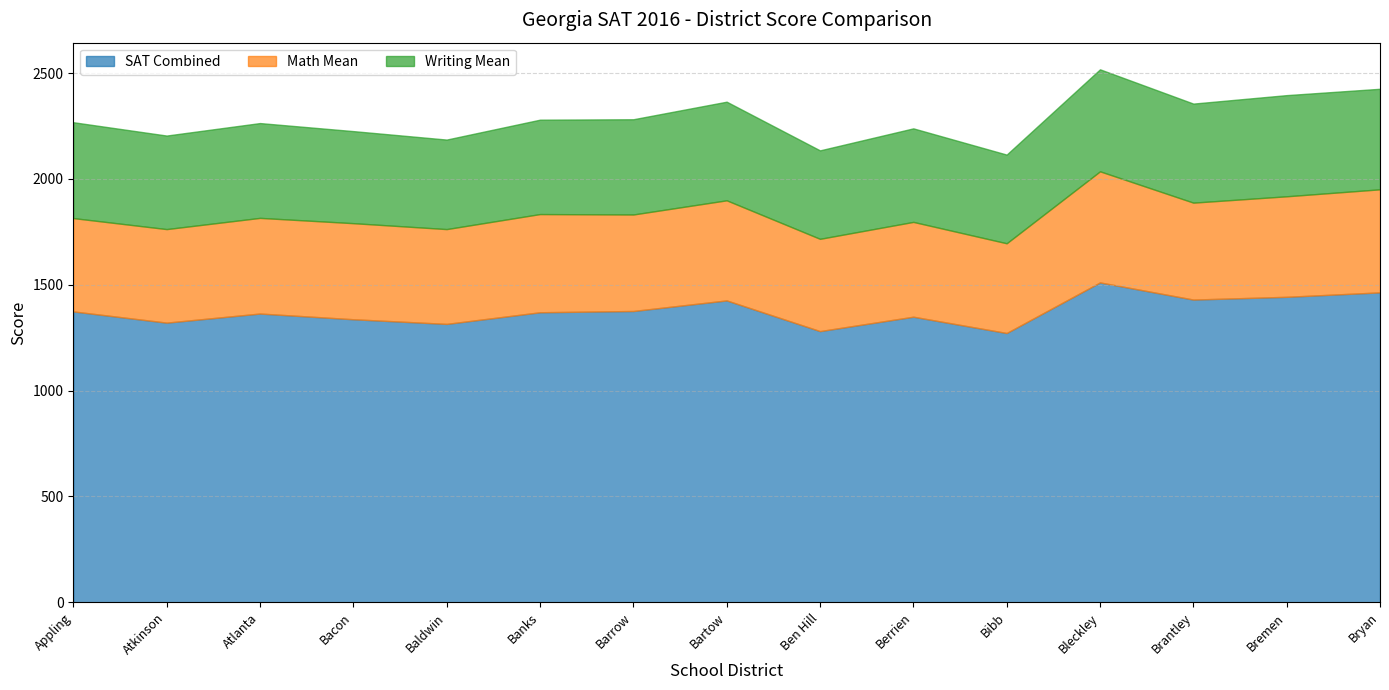

What is the highest value of the Writing Mean series?

482